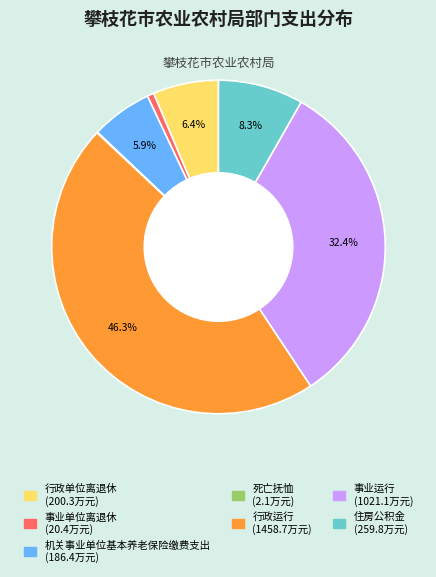

Does 行政运行 account for over 50% of the chart?

No